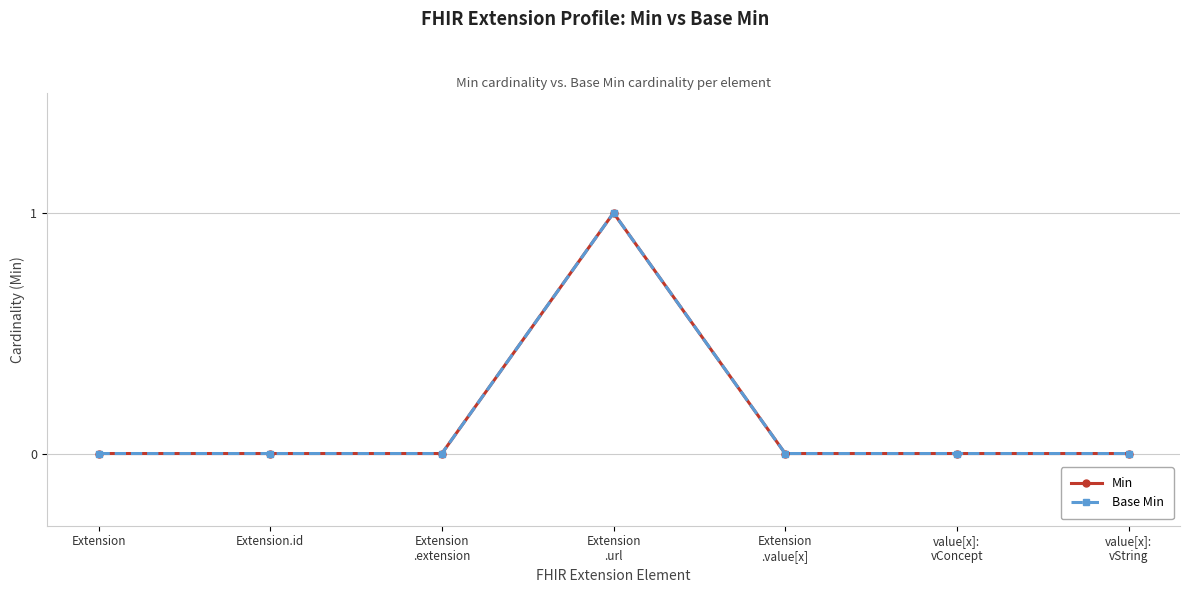

Is this an area chart (filled region under the line)?

No